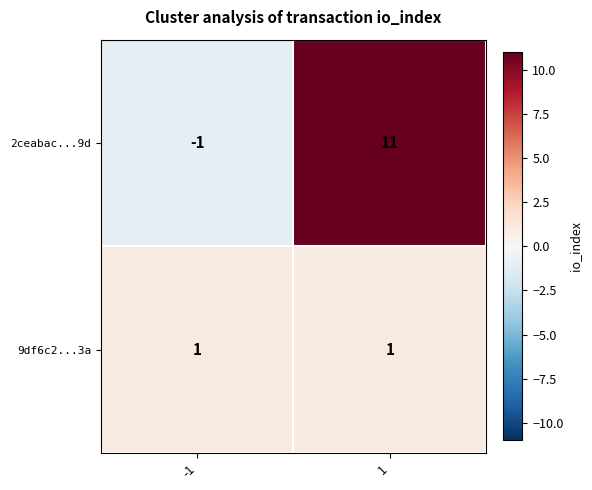

What is the sum of all 2ceabac...9d values?

10